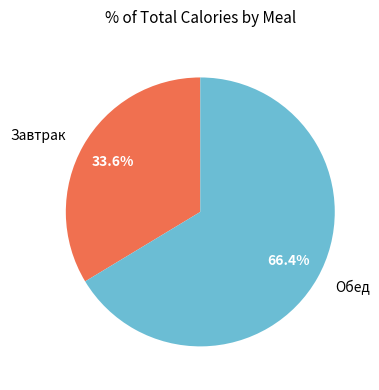

Rank the categories by value from lowest to highest.

Завтрак, Обед